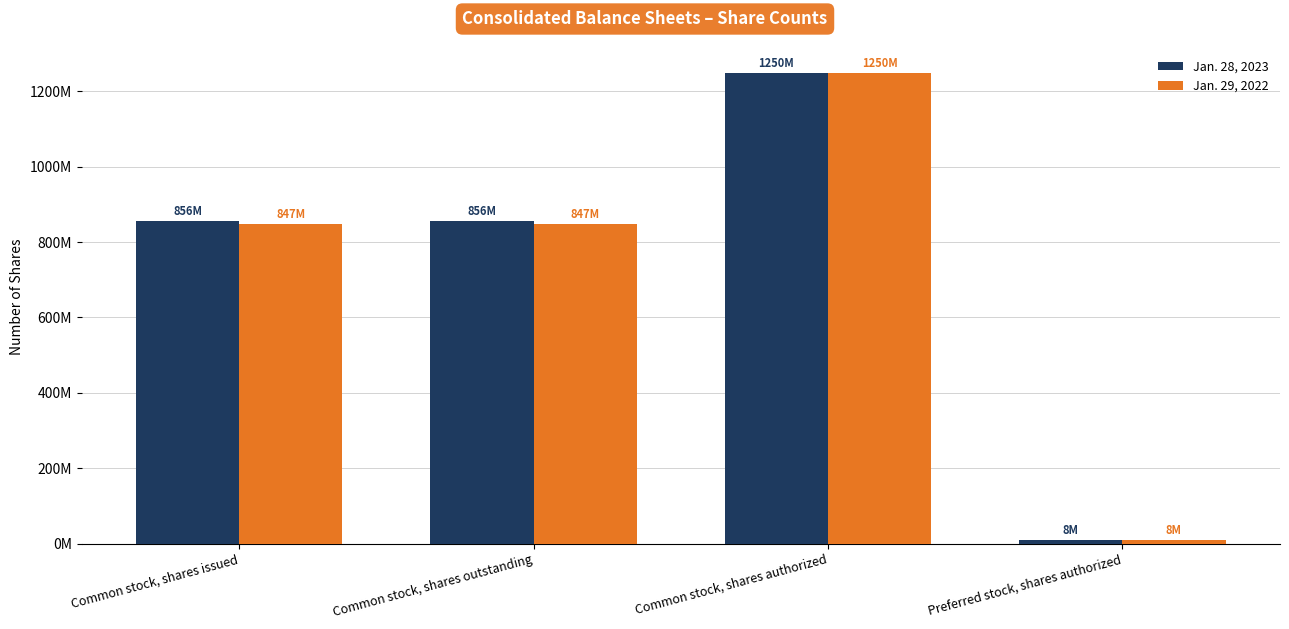

Is it true that Jan. 28, 2023 equals 1250000000 at Common stock, shares authorized?

True